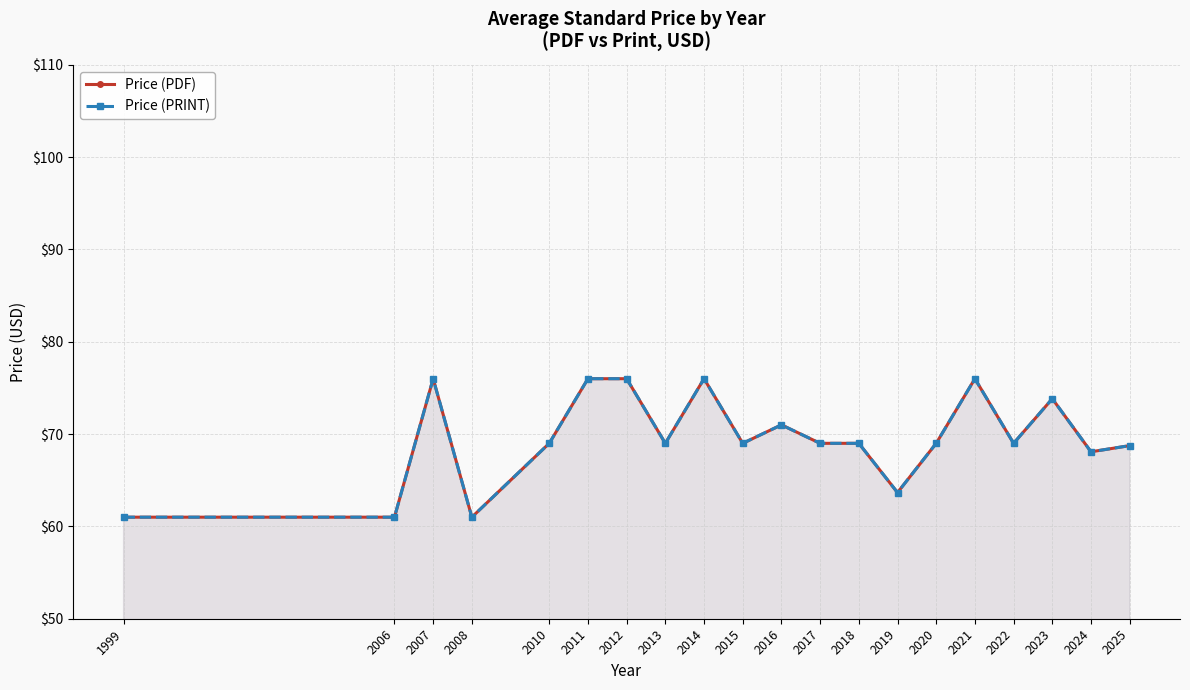

What is the minimum value shown in the chart?

61.0